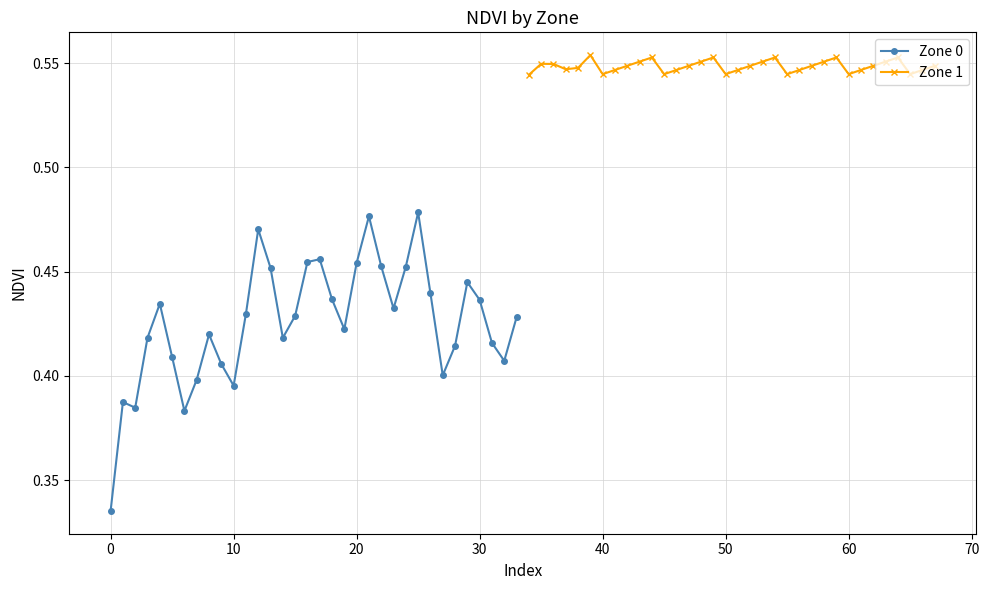

True or false: Zone 1 has a value of 0.2 at 40.

False